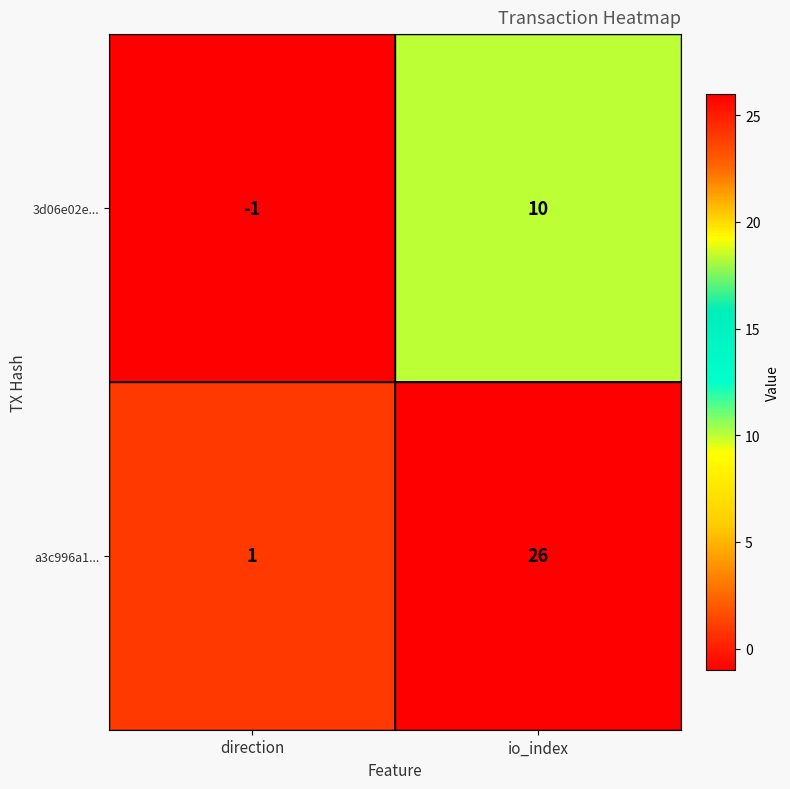

True or false: a3c996a1... has a value of 14 at io_index.

False